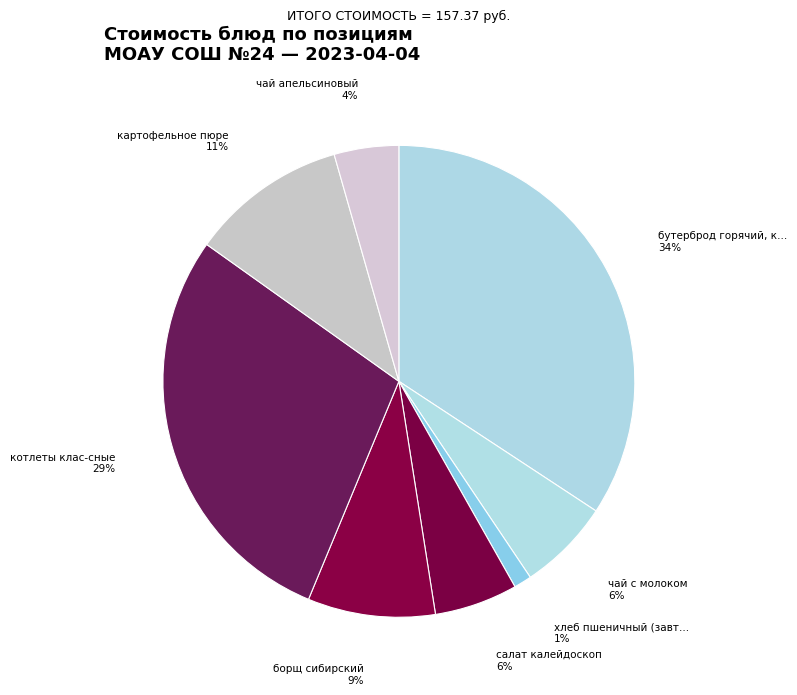

How many slices are in this pie chart?

8